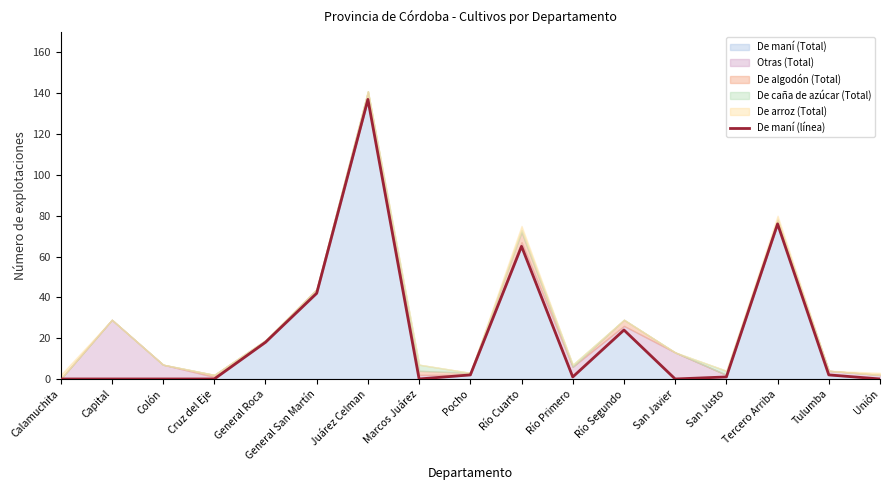

What is the change in value from Río Cuarto to Tercero Arriba?

+11